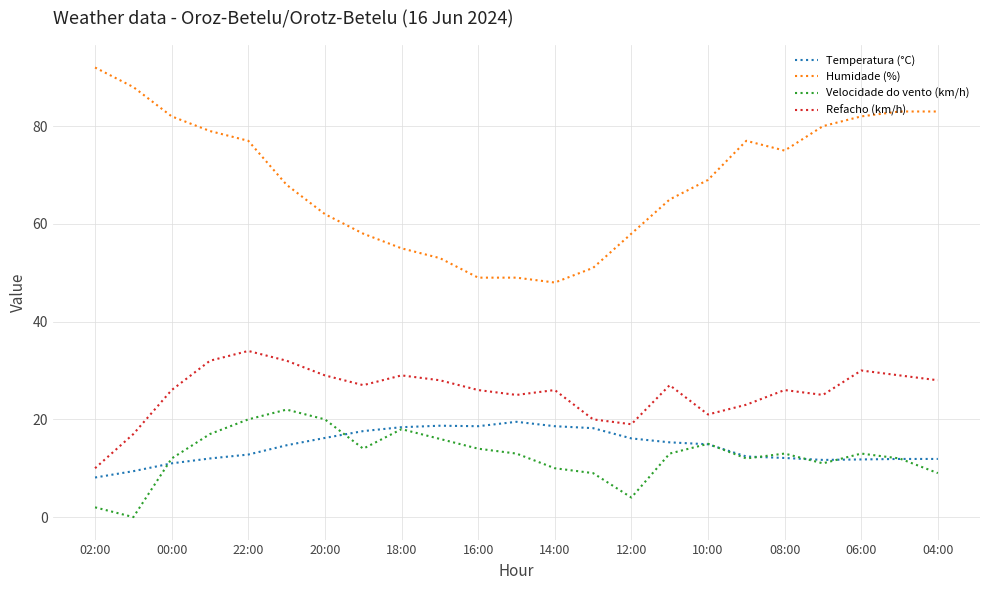

True or false: Humidade (%) and Temperatura (°C) cross at least once.

False